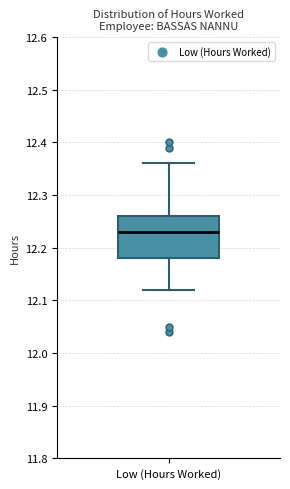

Where does the lower whisker of the box for Low (Hours Worked) end on the y-axis? The values are not printed on the chart, so give them approximately, as read against the axis.

12.12